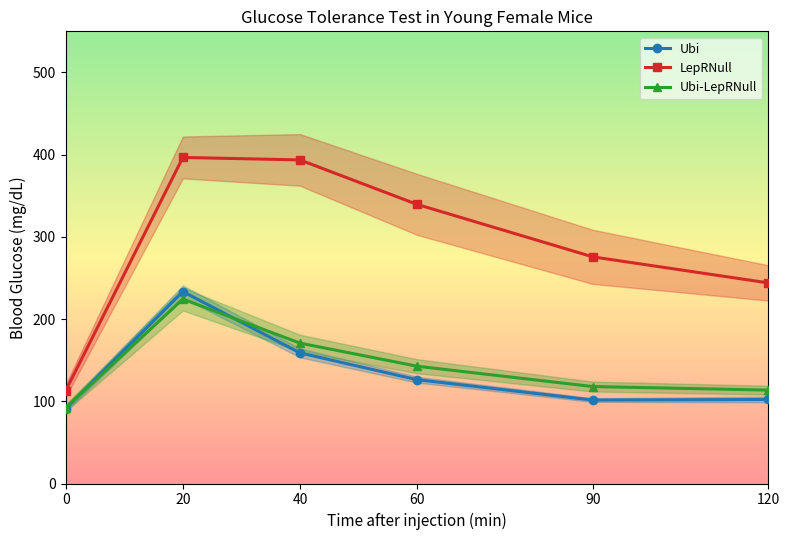

True or false: LepRNull and Ubi intersect in this chart.

False